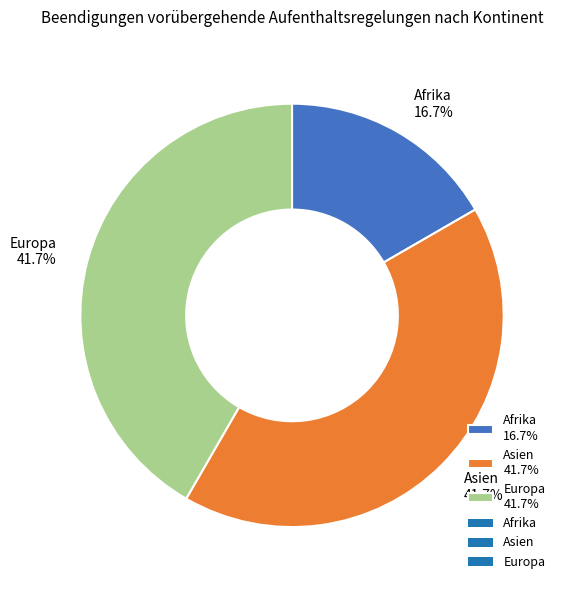

How much of the chart is everything except Afrika?

83.3%